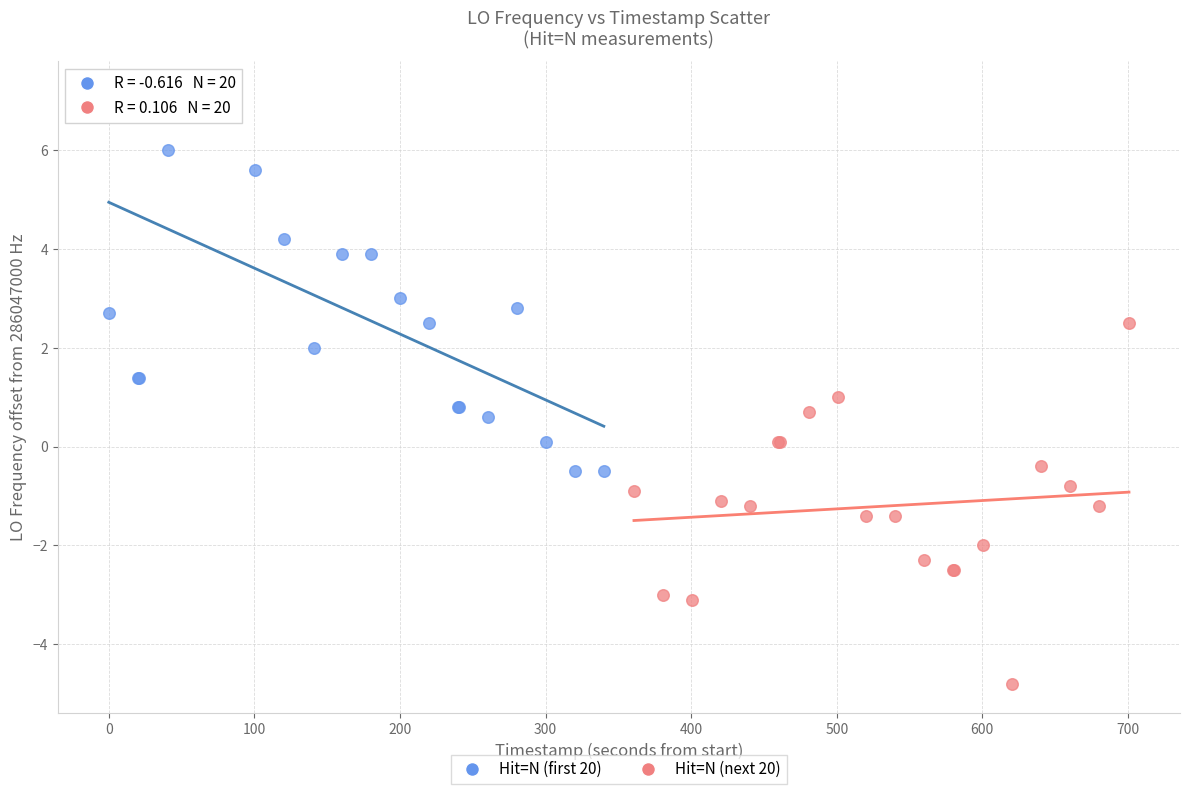

Which series contains the lowest Y value?

Hit=N (next 20)